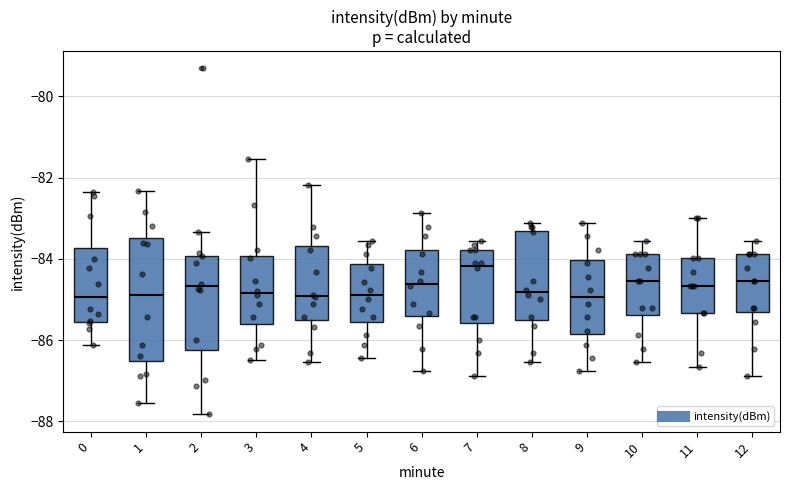

Where does the lower whisker of the box at x = 6 end on the y-axis? The values are not printed on the chart, so give them approximately, as read against the axis.

-86.8